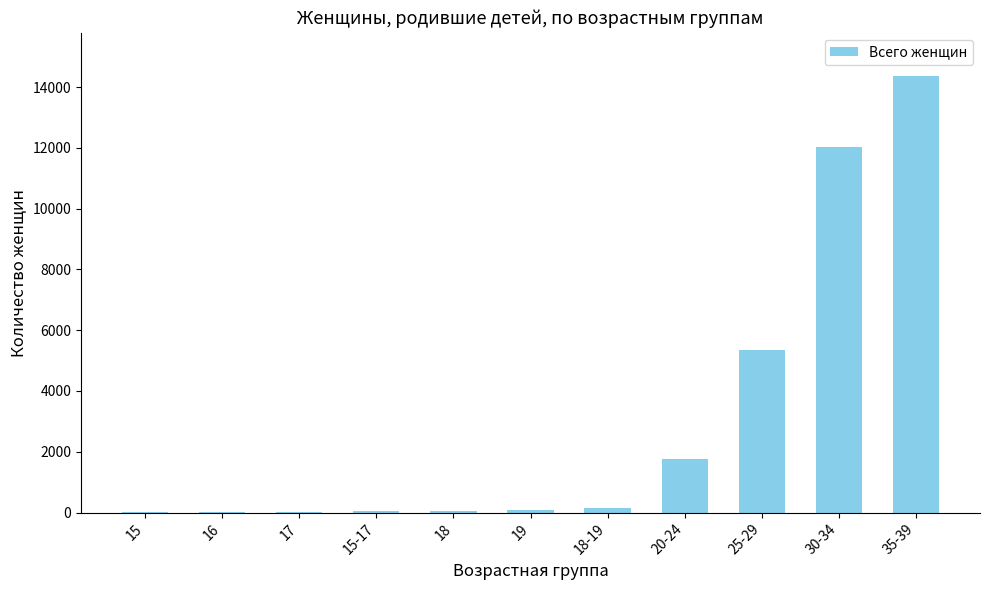

What value does the data have at 18-19, to the nearest 10?

150